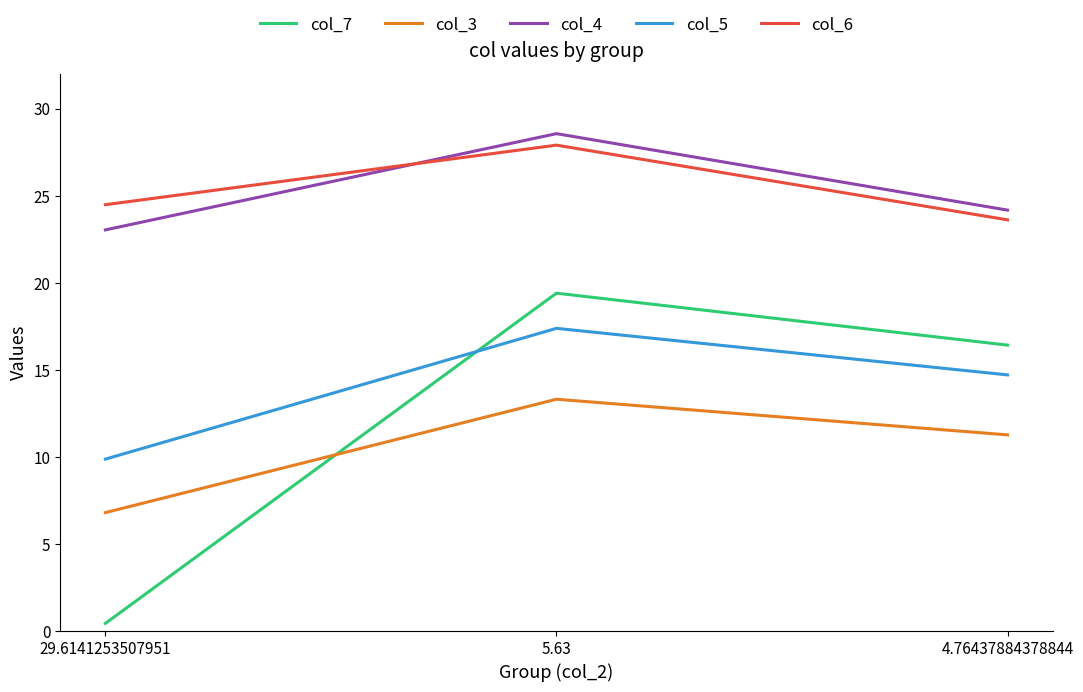

What is the sum of all col_6 values?

76.0